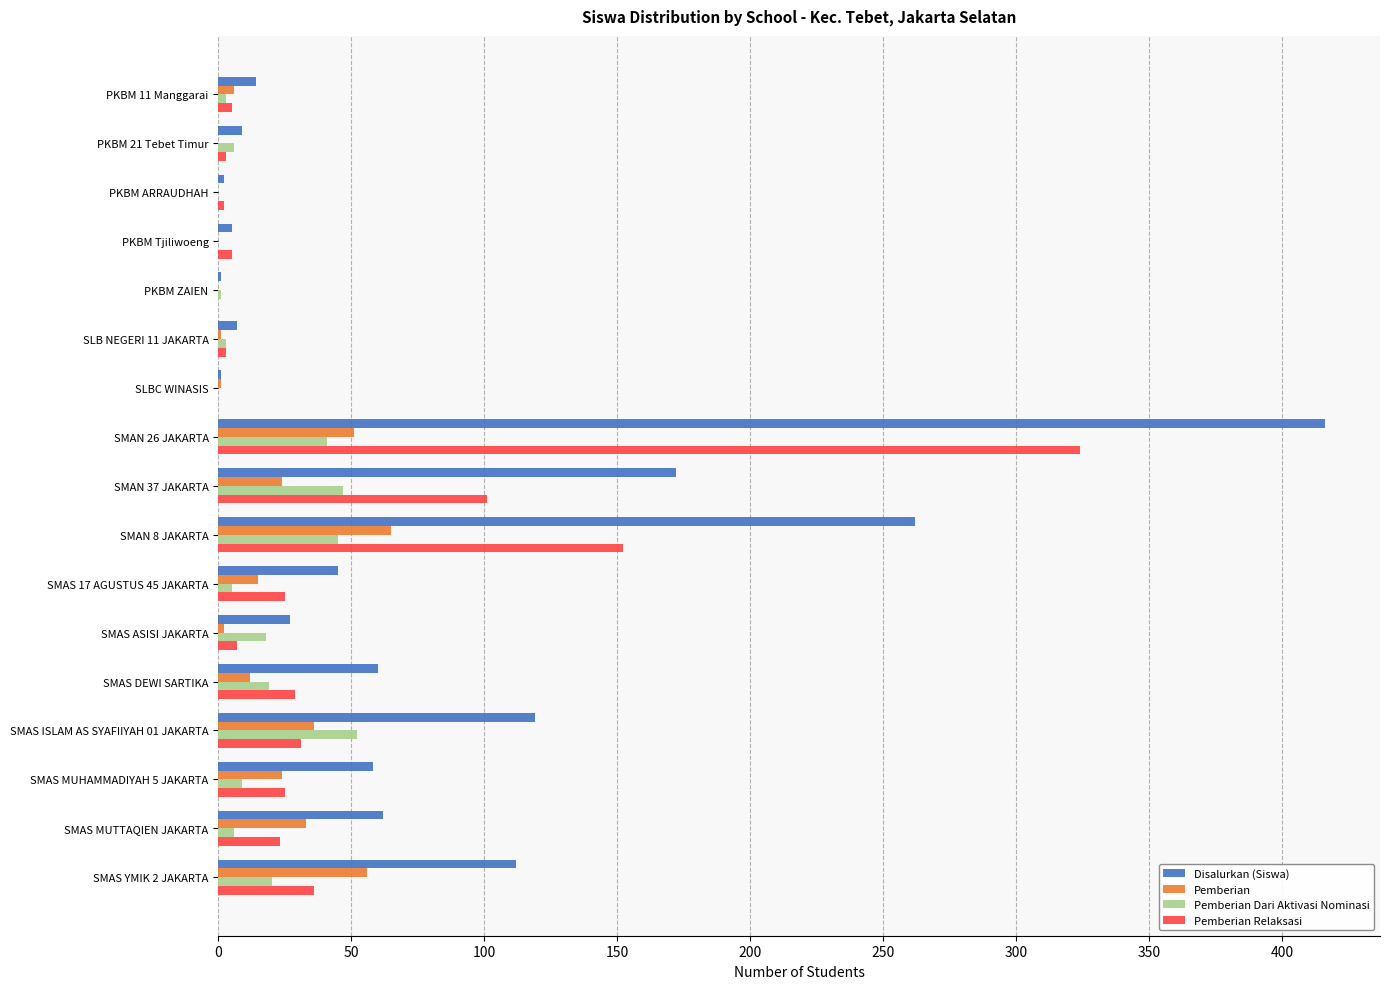

What is the greatest value displayed?

416